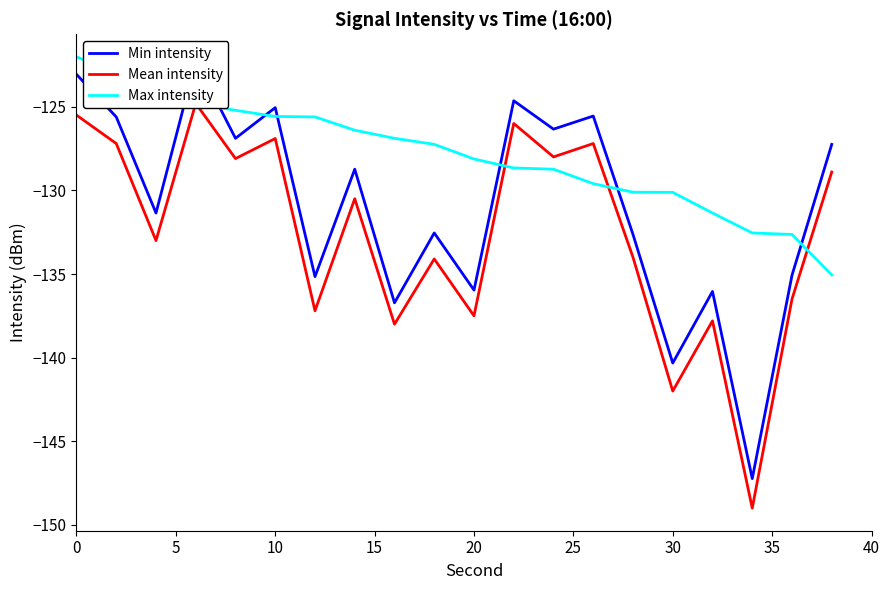

Is it true that Max intensity equals -130.1 at 30?

True